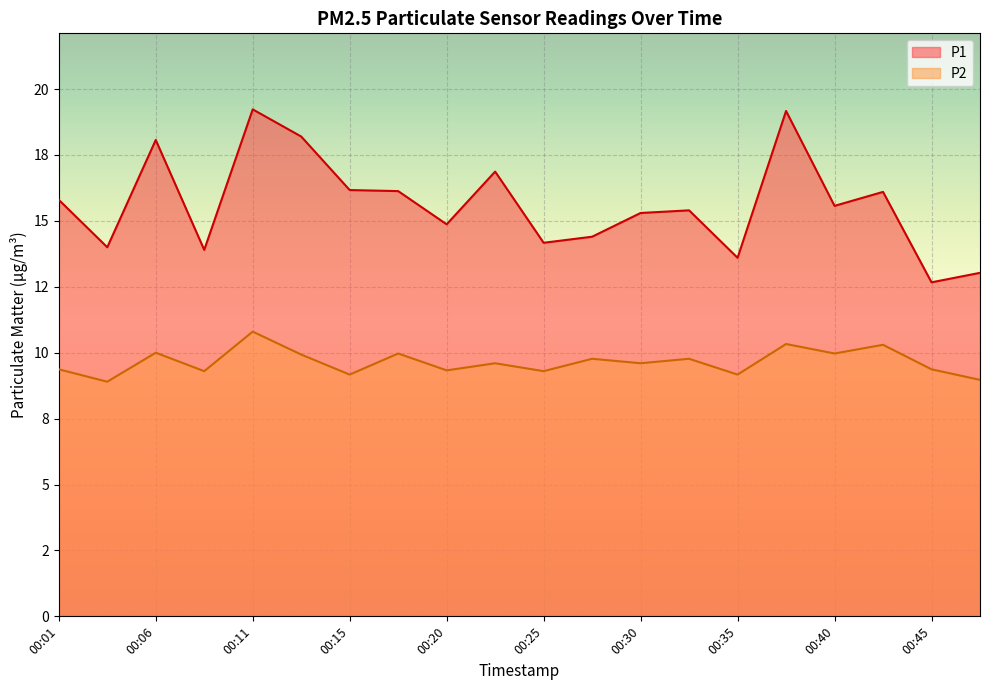

At which label is P1 closest to 15?

00:20